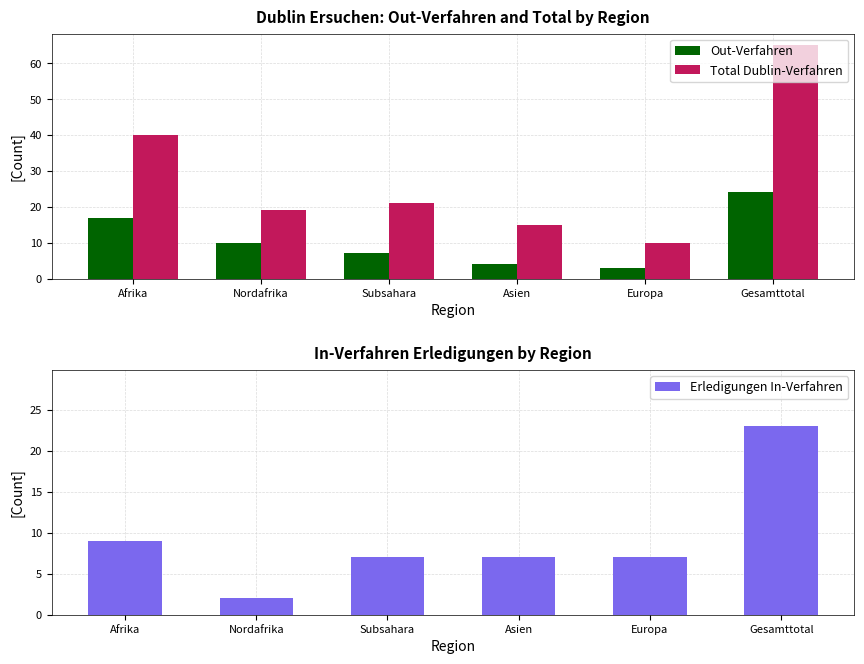

Is it true that Total Dublin-Verfahren equals 31 at Nordafrika?

False